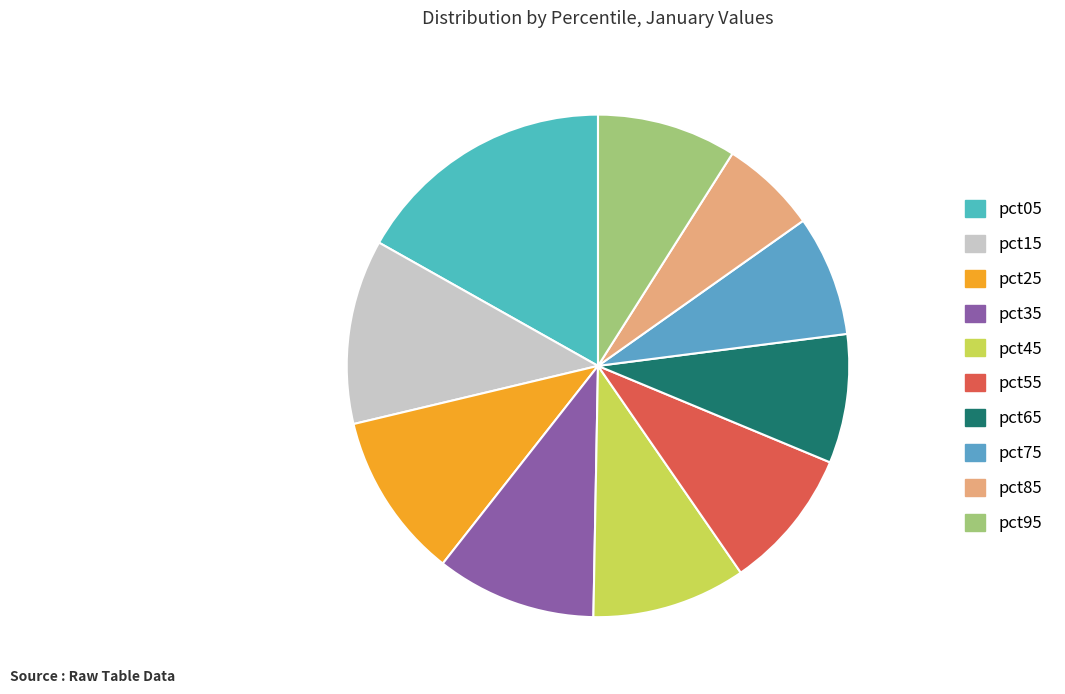

The pct15 slice represents 12% of the pie. True or false?

True